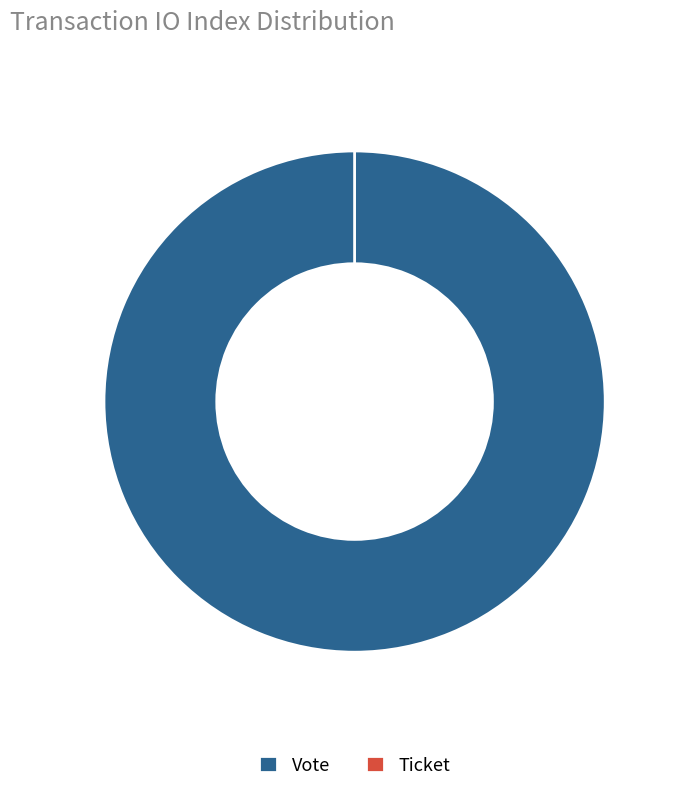

Which slice is the smallest?

Ticket